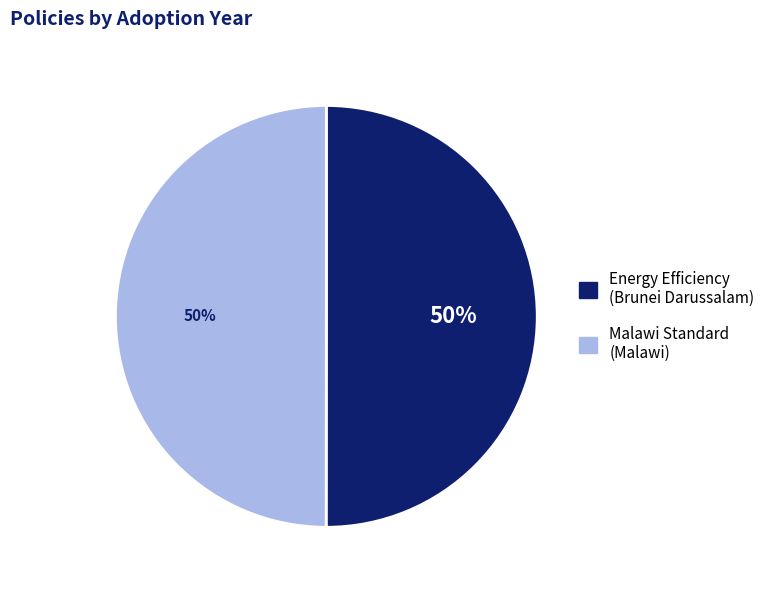

How many slices are in this pie chart?

2